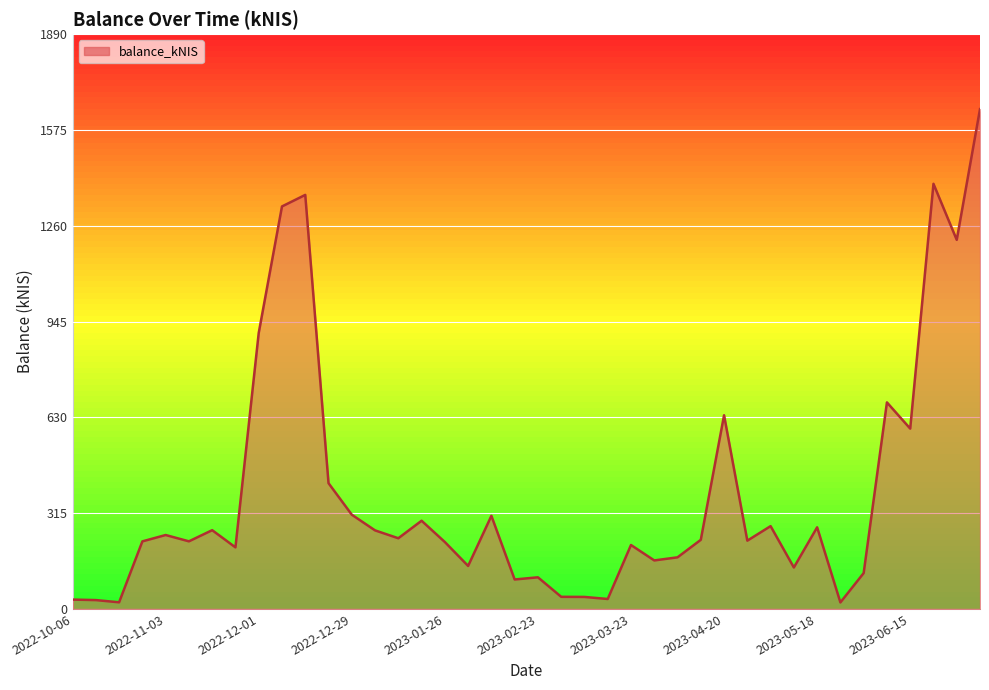

What is the greatest value displayed?

1643.6